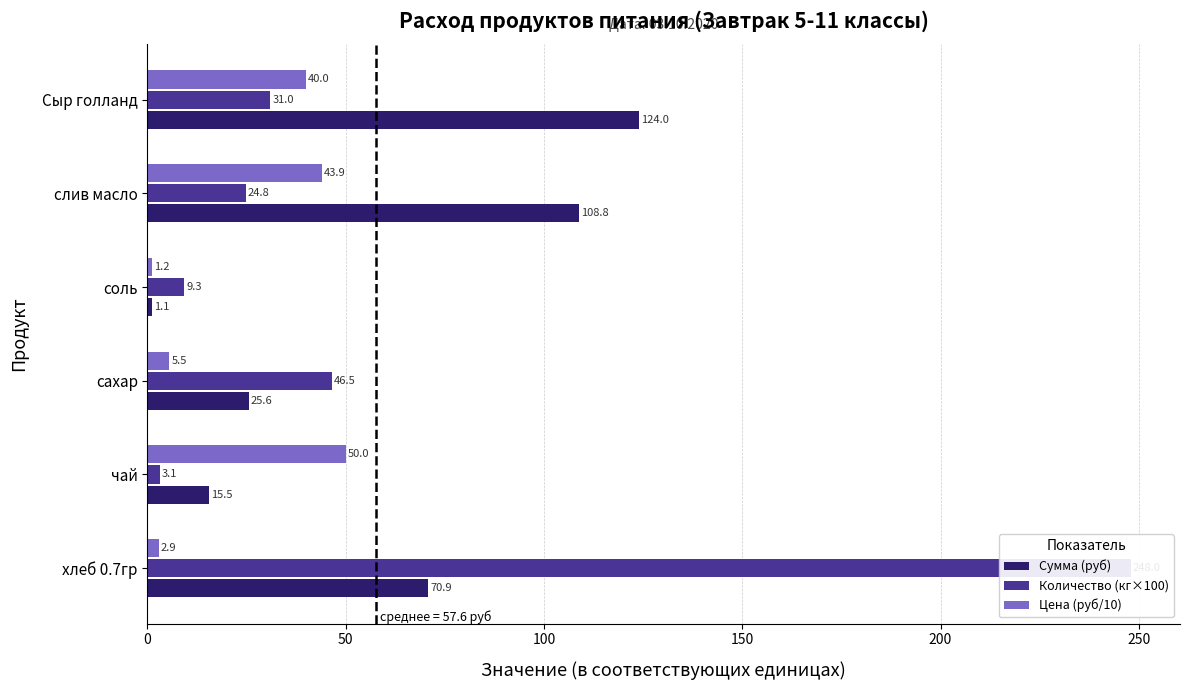

Between Сыр голланд and хлеб 0.7гр, which is larger?

Сыр голланд